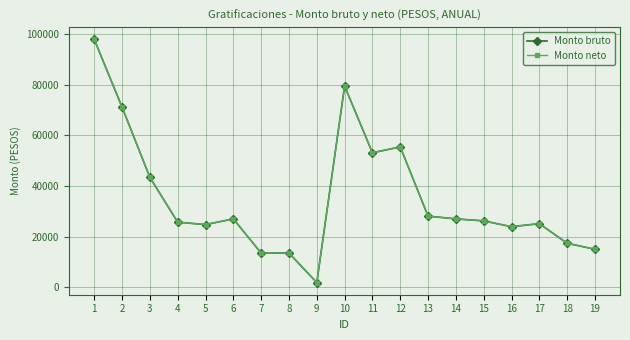

Is this an area chart (filled region under the line)?

No